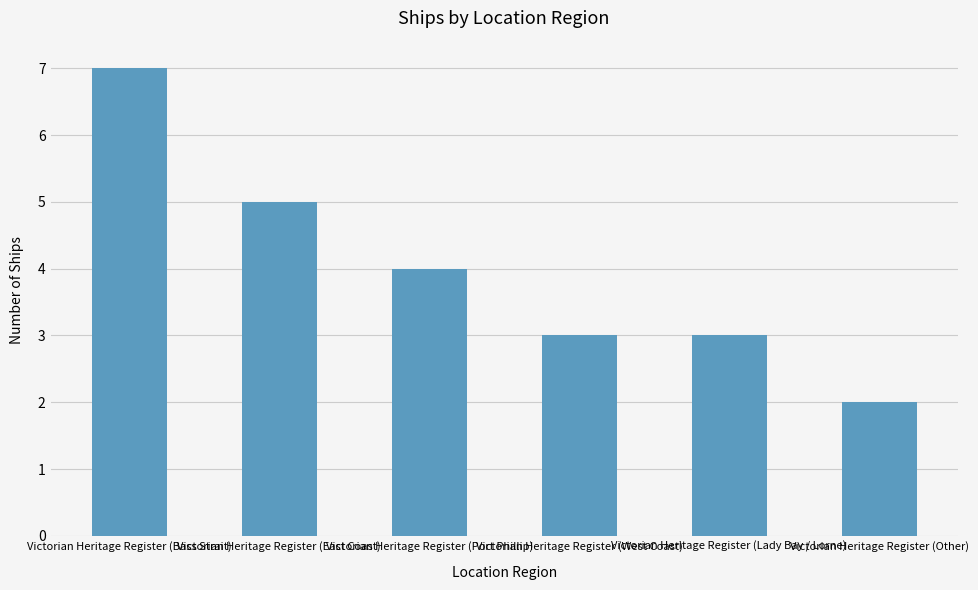

The chart shows a value of 1 at Victorian Heritage Register (Other). True or false?

False